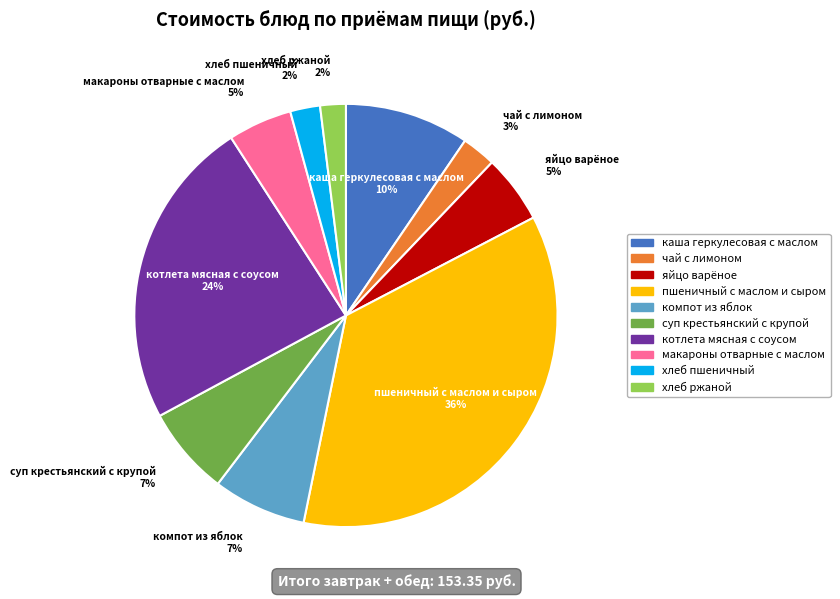

Which slice is the largest?

пшеничный с маслом и сыром